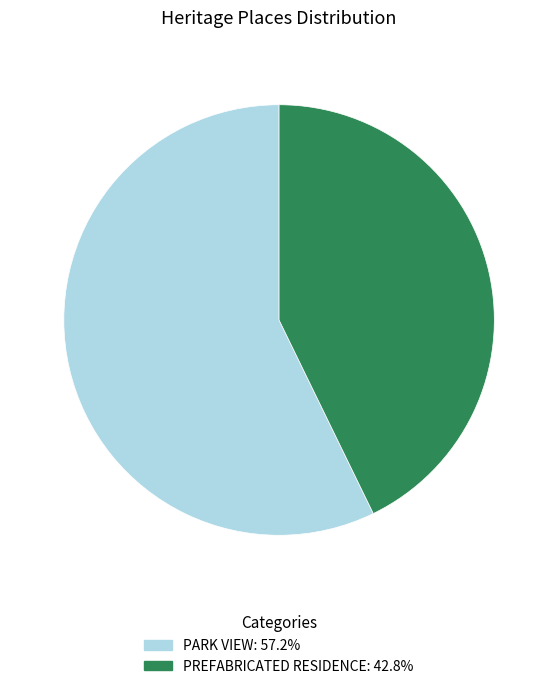

How many slices are in this pie chart?

2